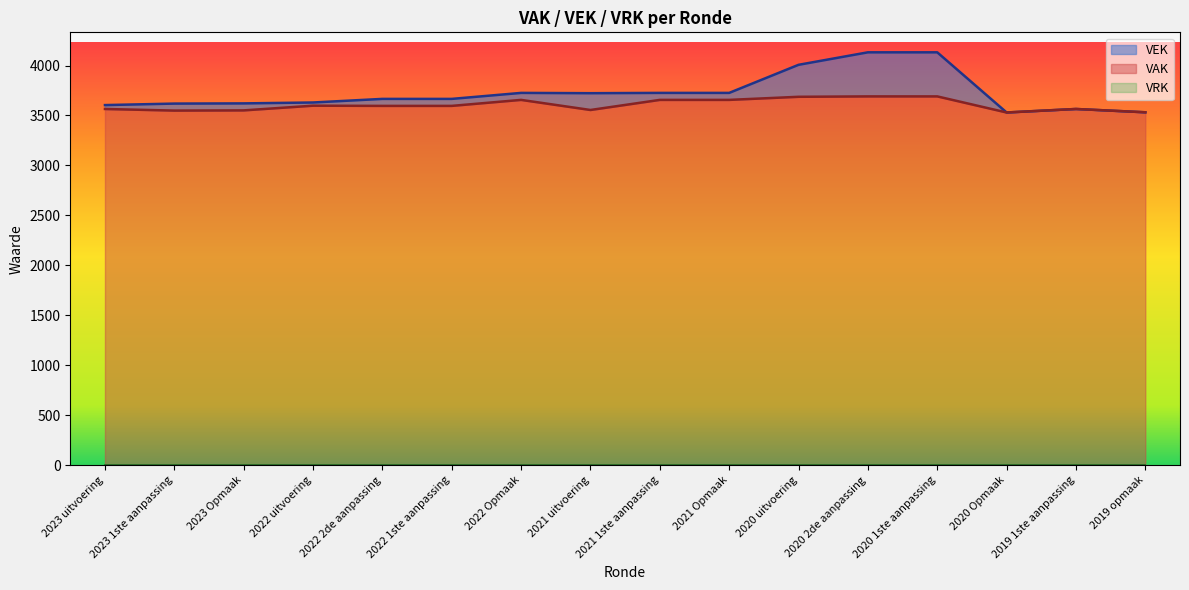

Is the value of VEK at 2019 1ste aanpassing greater than the value of VAK at 2022 1ste aanpassing?

No